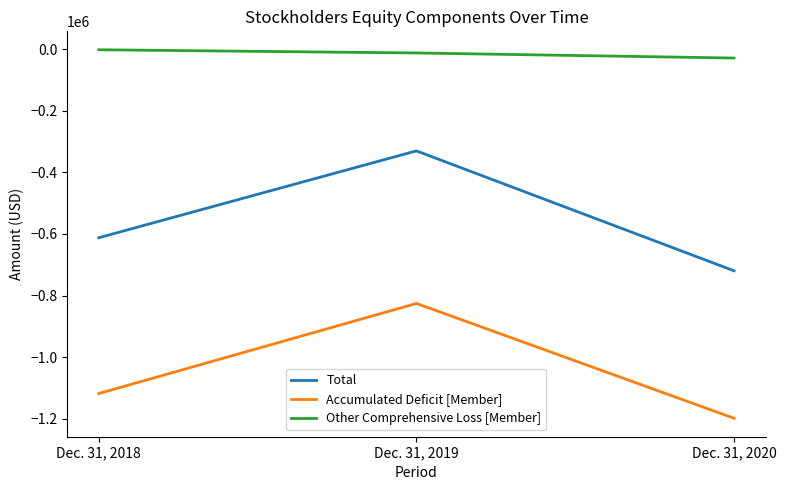

Which label corresponds to the smallest value in the chart?

Dec. 31, 2020